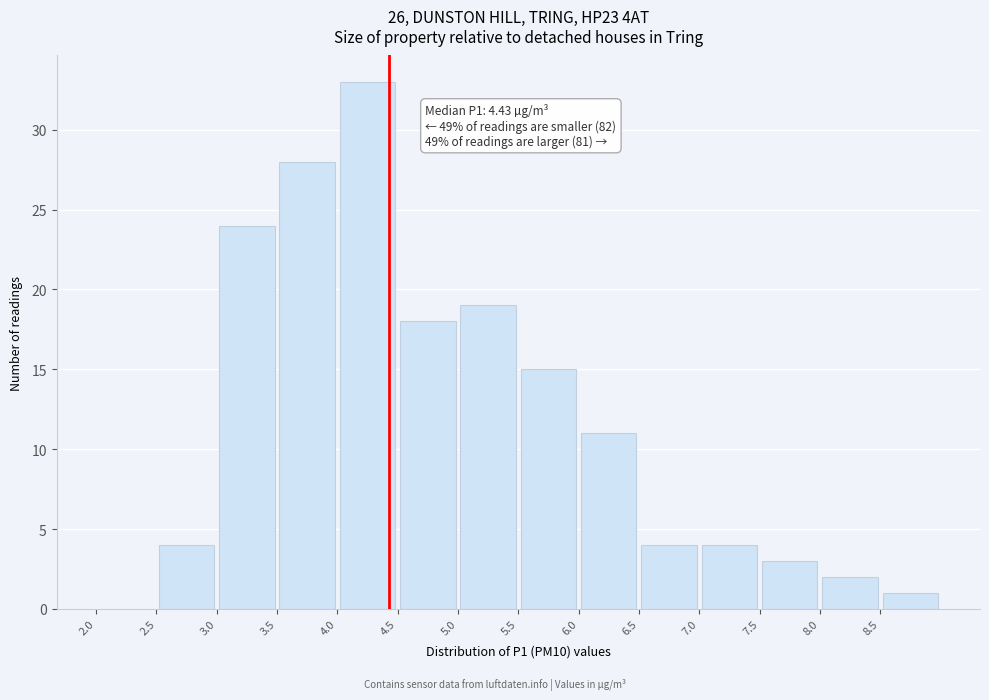

Which range on the x-axis has the tallest bar?

4.0 to 4.5